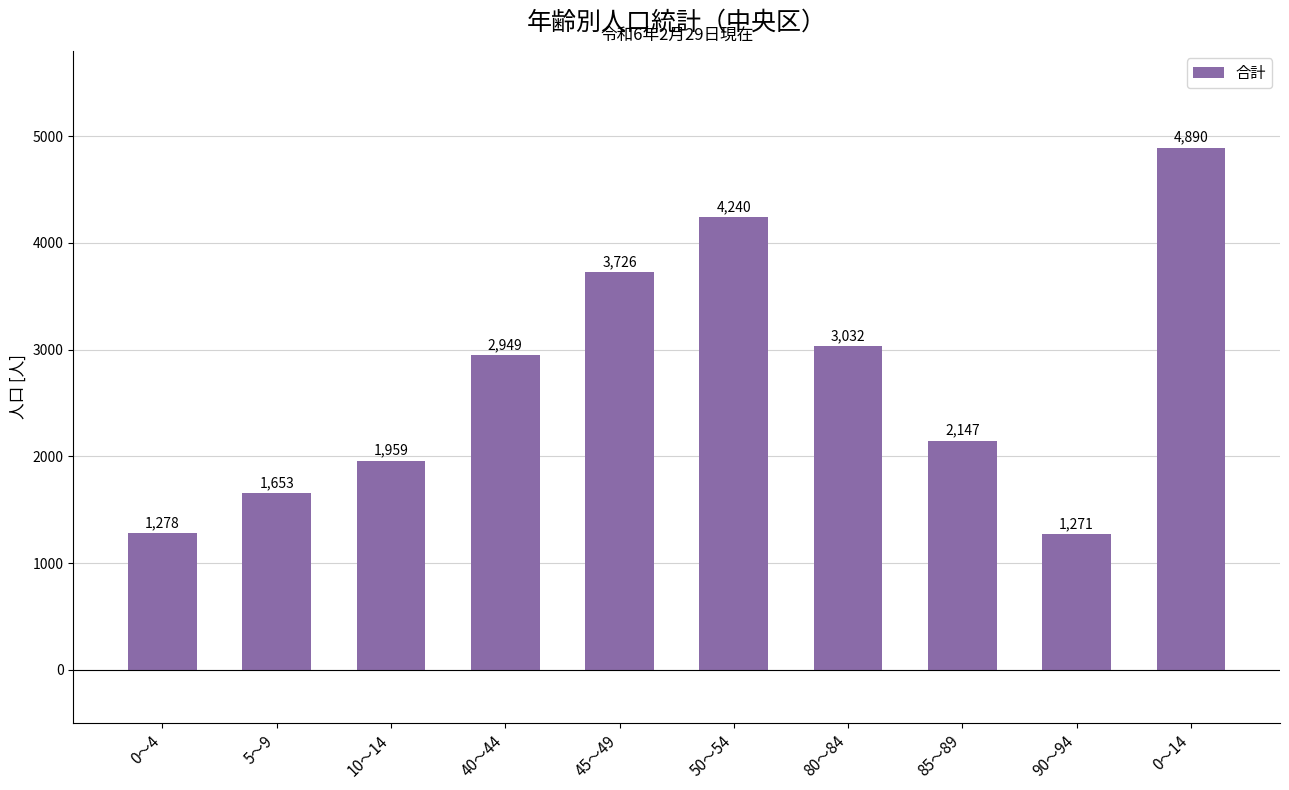

The value at 5～9 is 375. True or false?

False